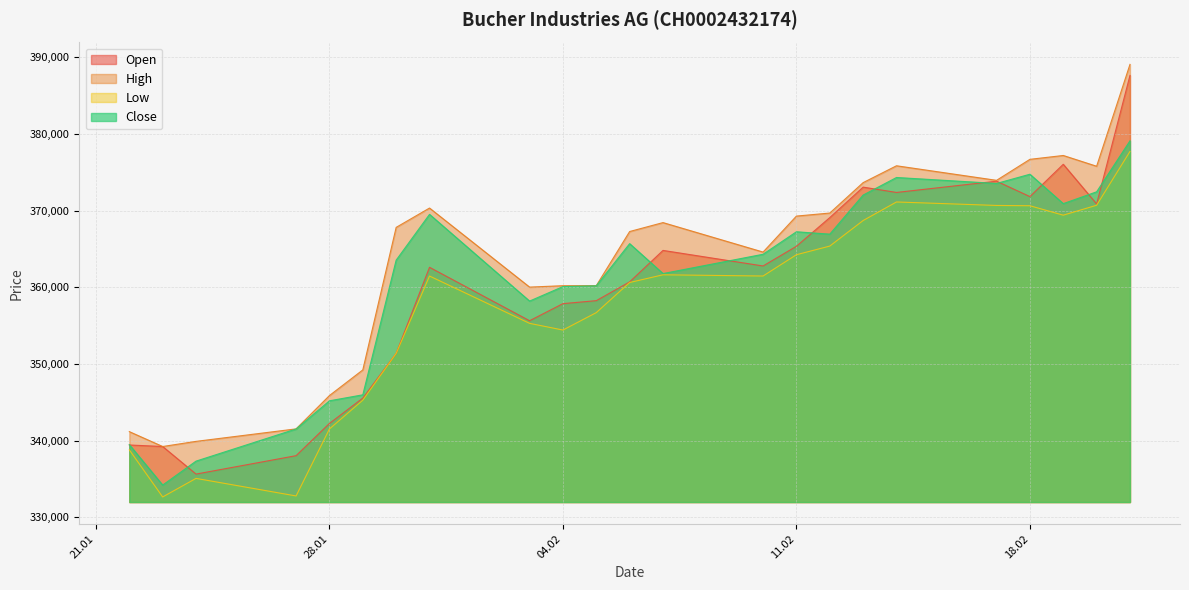

What is the difference between the second highest and second lowest values in the Close series?

37403